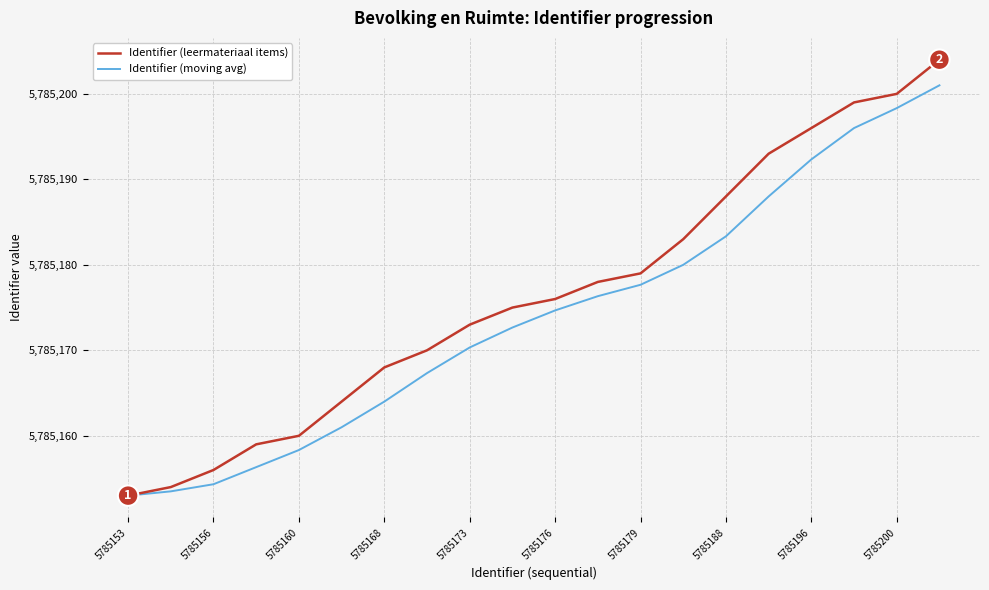

At how many categories does at least one series exceed 5785192?

5